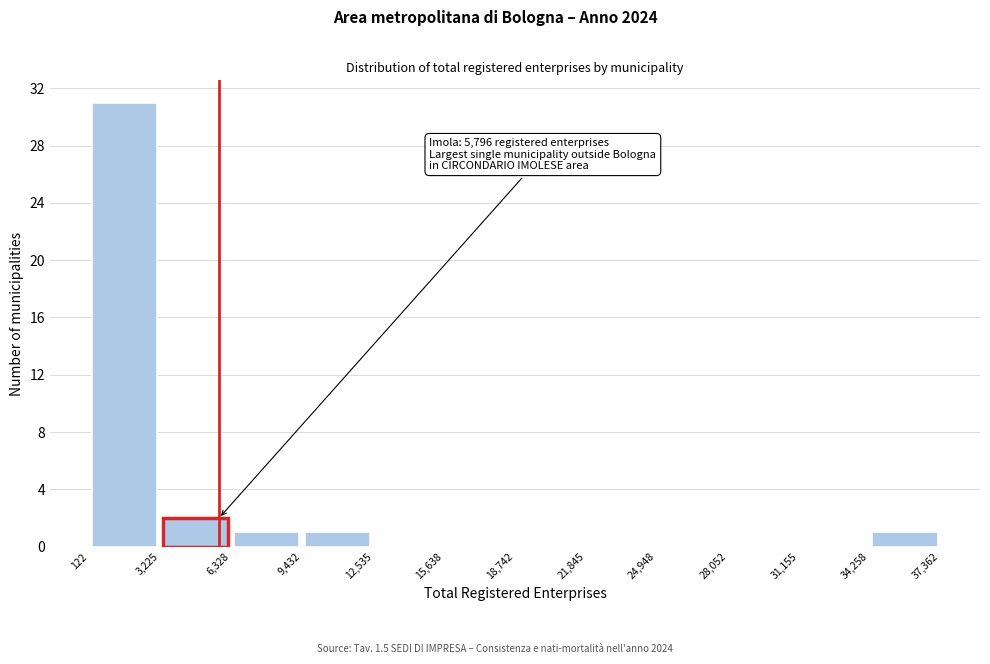

Over which range of the x-axis is the bar tallest?

122 to 3,225